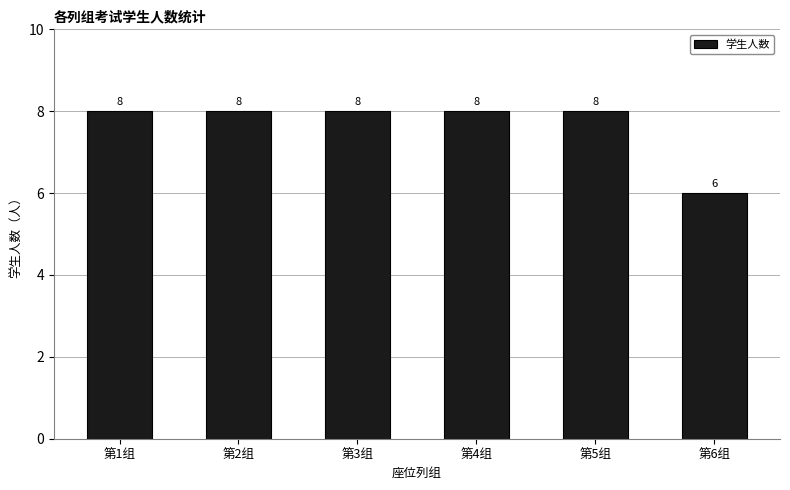

What position from the right is 第1组?

6